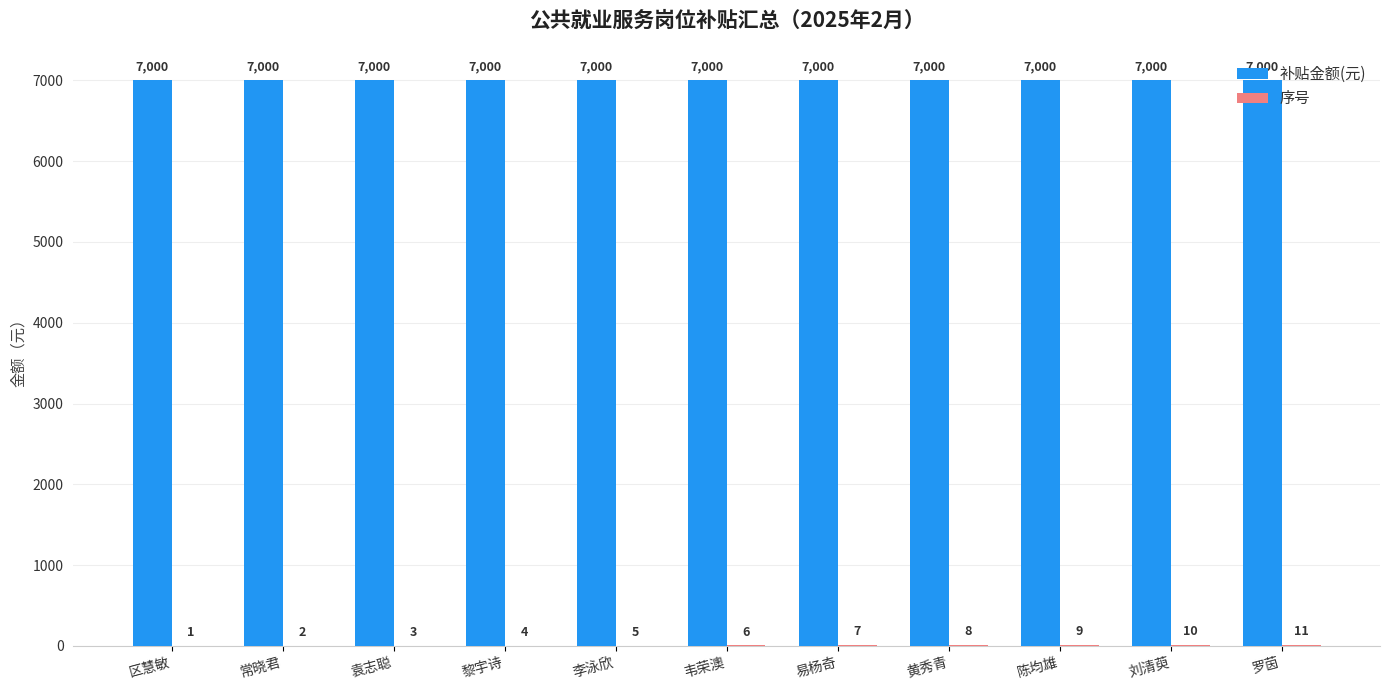

Read the 补贴金额(元) value at 罗茵.

7000